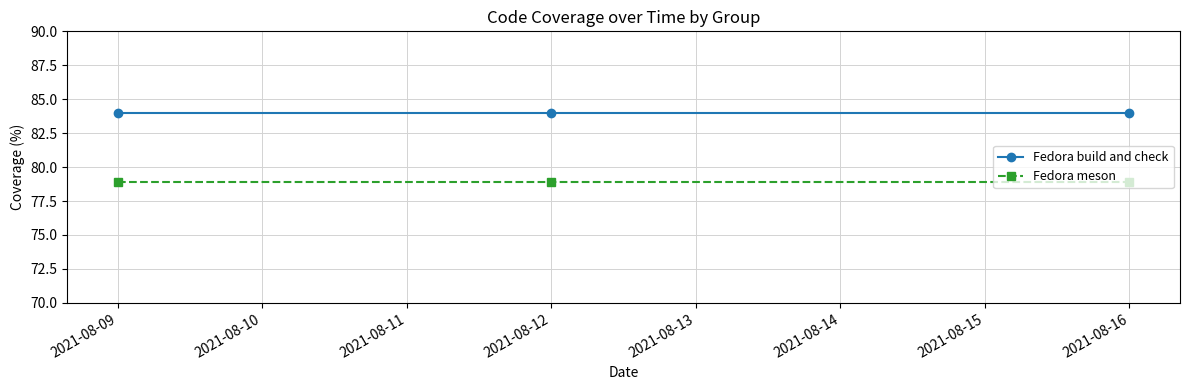

What is the lowest value of the Fedora build and check series?

84.0